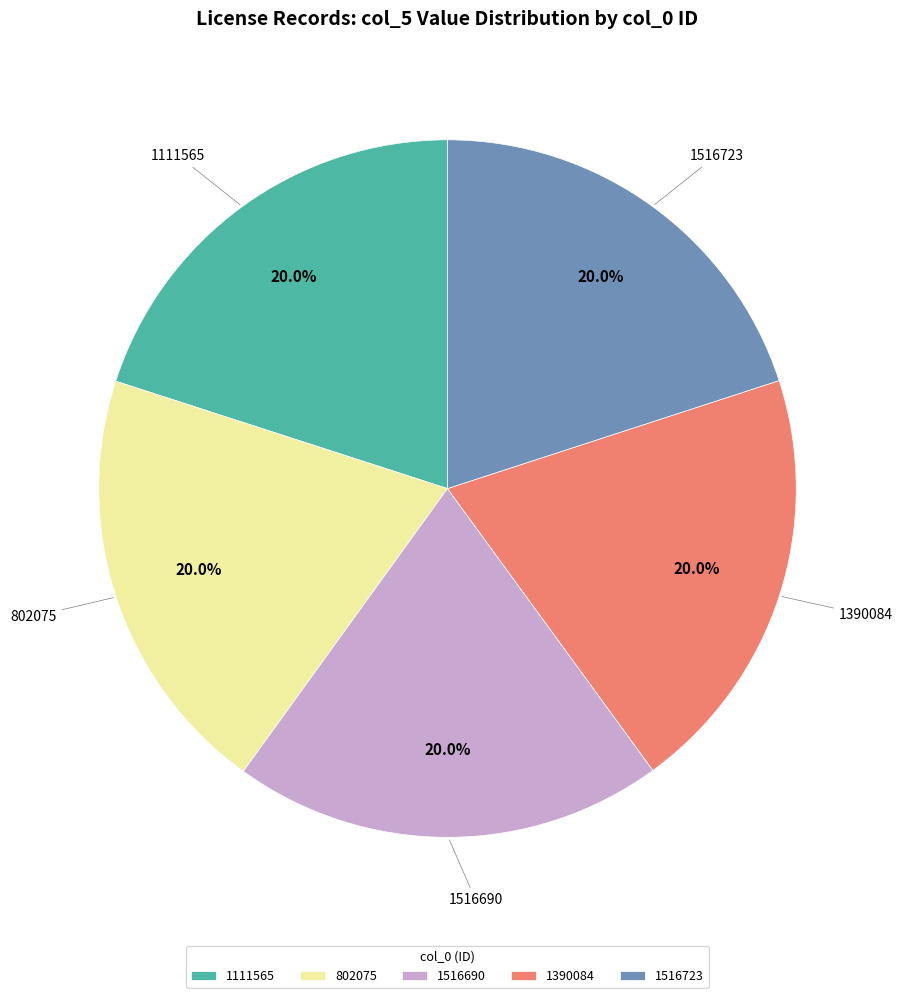

To the nearest percent, what percentage of the pie is 1516723?

20%